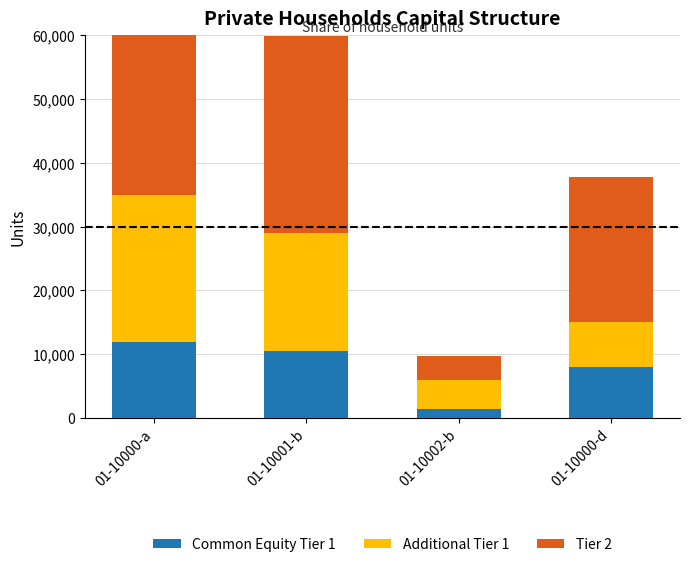

At which label is Tier 2 closest to 19200?

01-10000-d